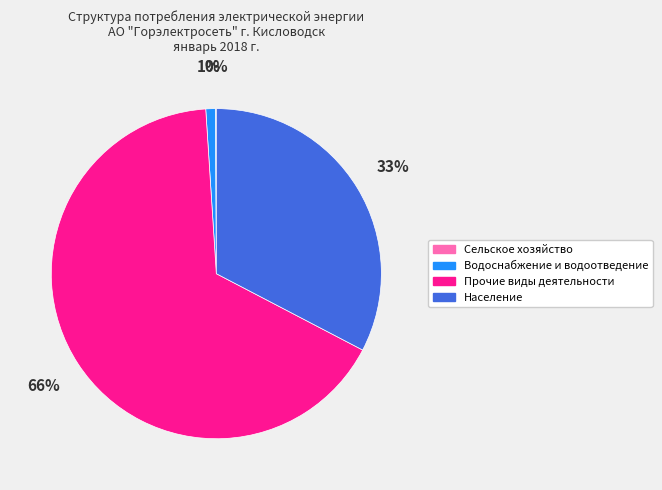

Which category has the biggest portion of the pie?

Прочие виды деятельности